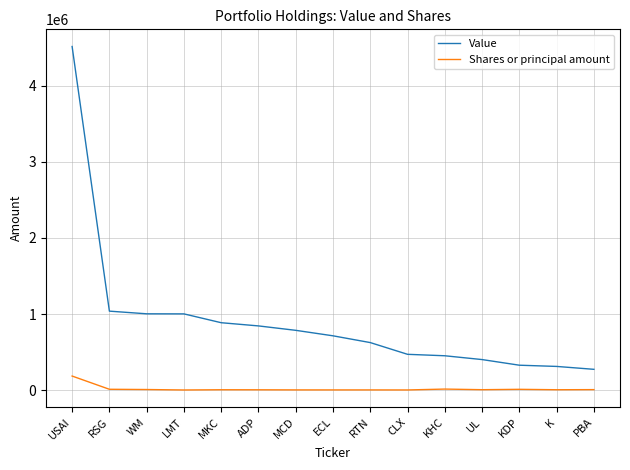

What is the total value across all series at ADP?

849105